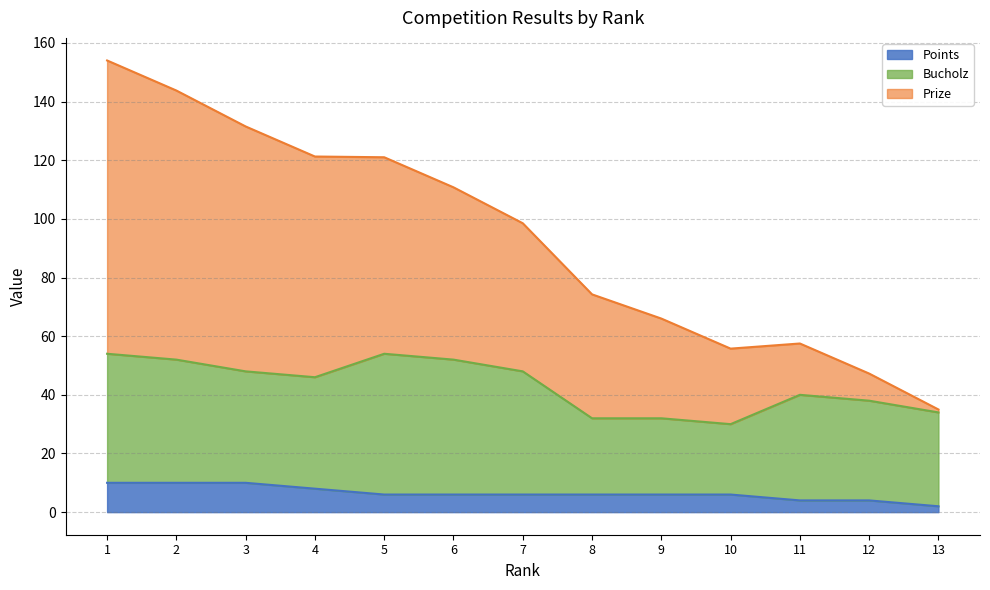

What is the highest value of the Points series?

10.0